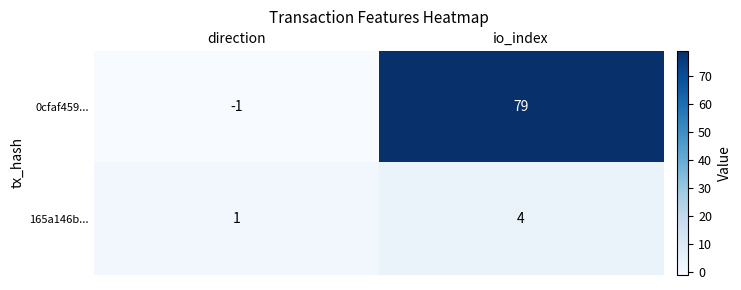

Which category has the highest value across all series?

io_index